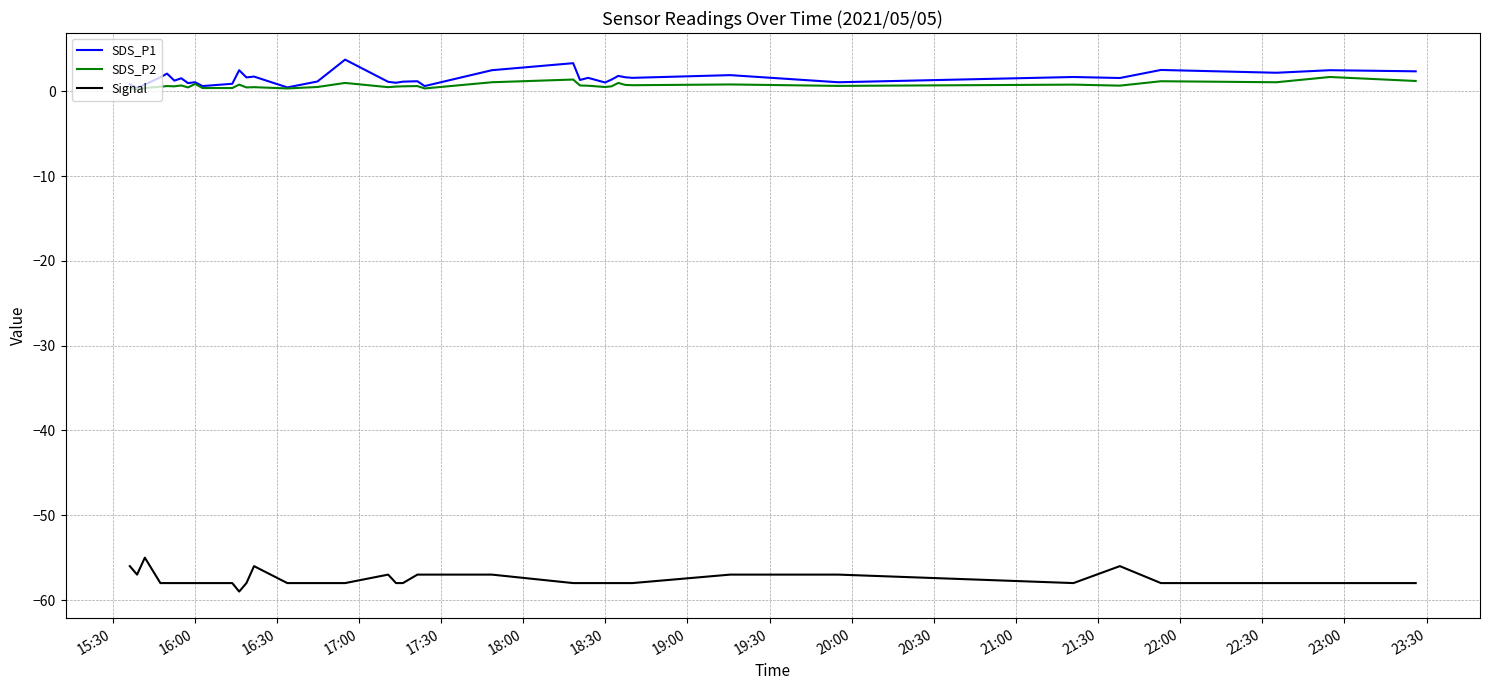

True or false: SDS_P2 and Signal cross at least once.

False